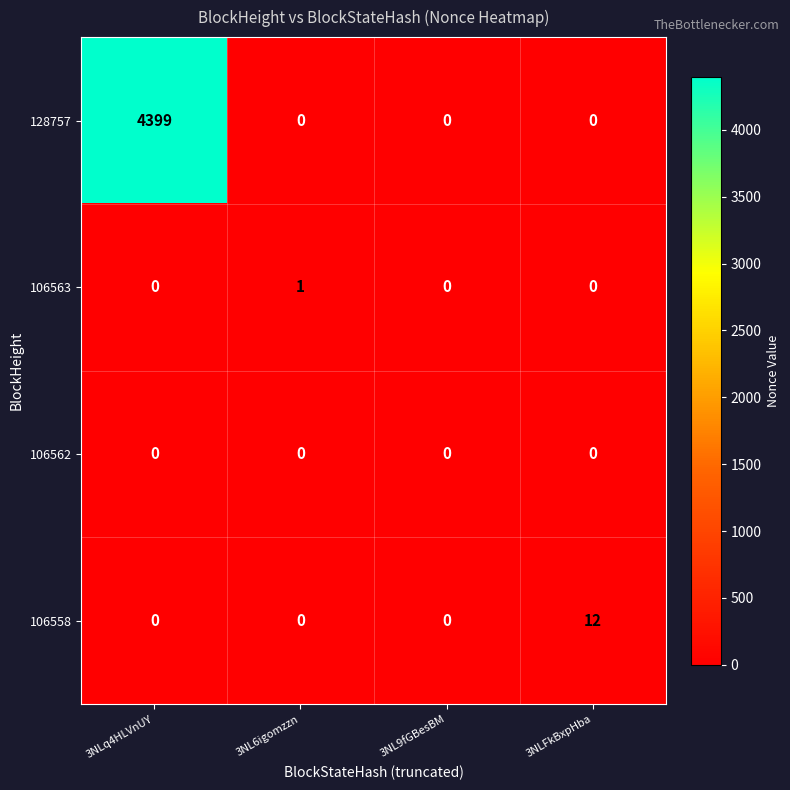

What is the total value across all series at 3NL6igomzzn?

1